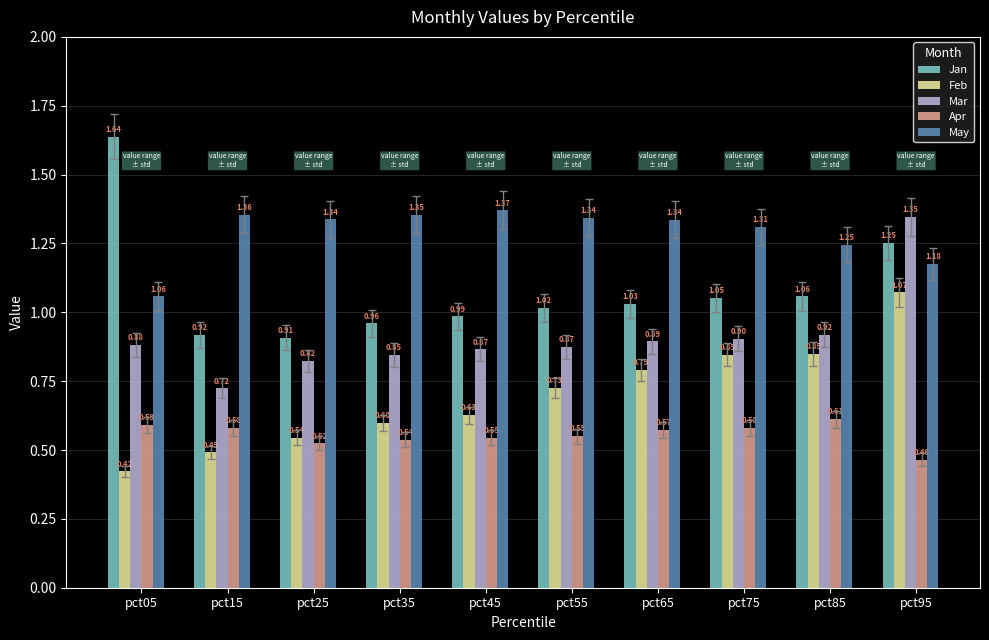

At which label does Jan reach its peak?

pct05